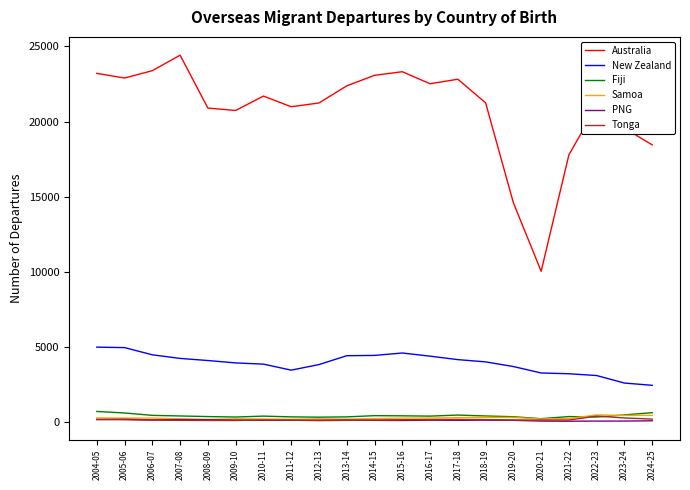

Where is Australia nearest to the value 17230?

2021-22